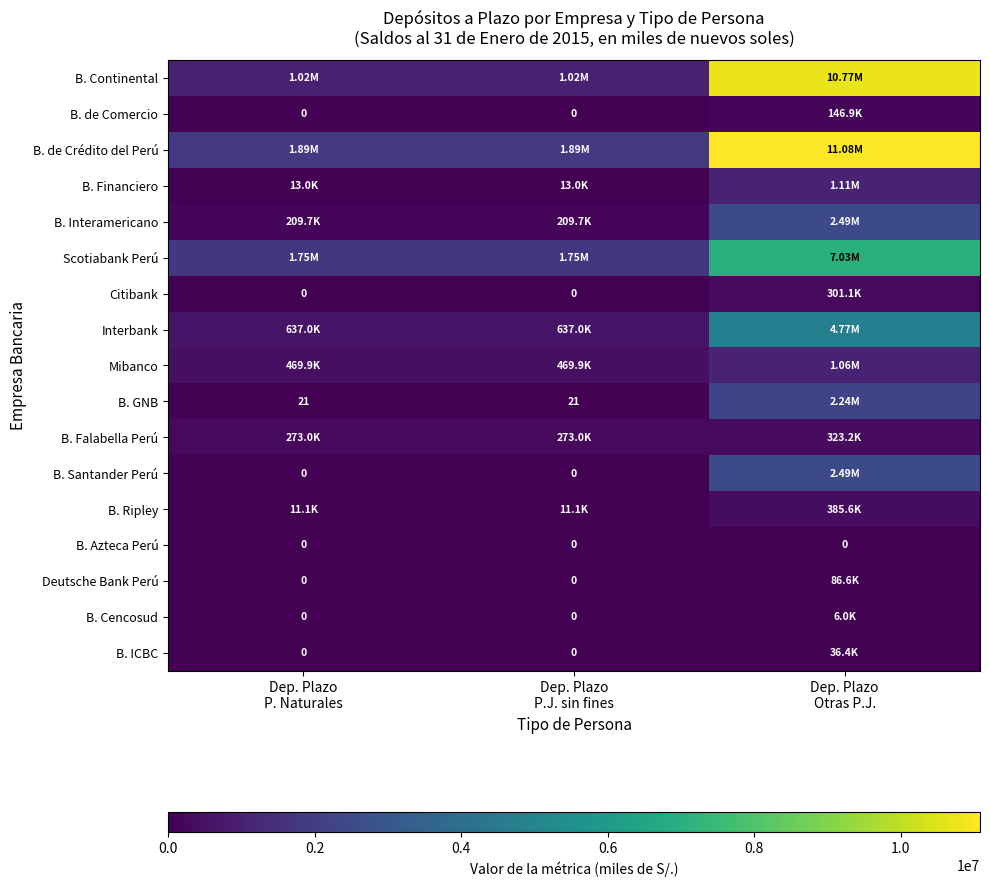

What is the maximum value shown in the chart?

11079308.5